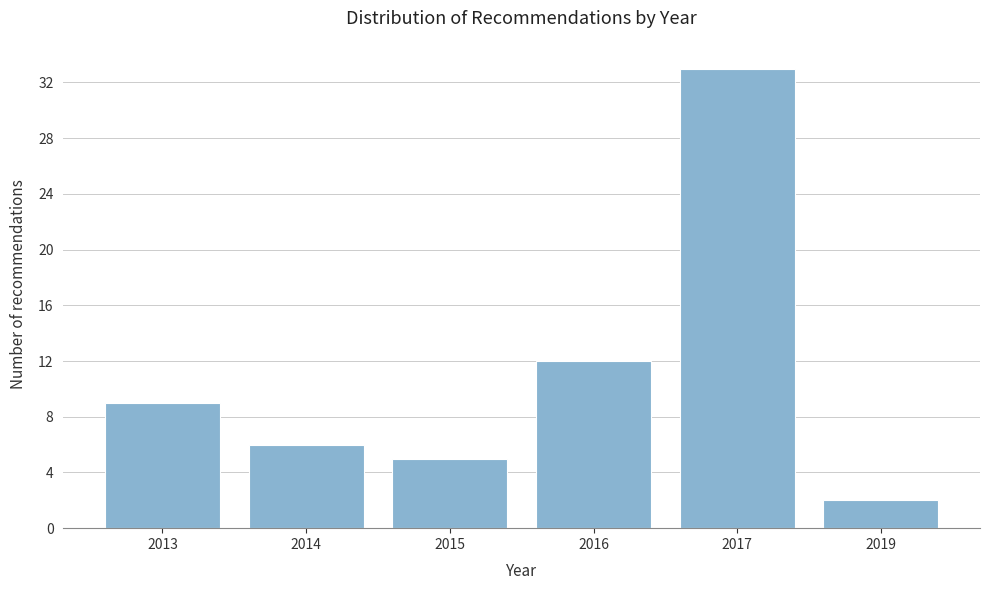

Reading left to right, what are all the values shown in this chart?

9	6	5	12	33	2